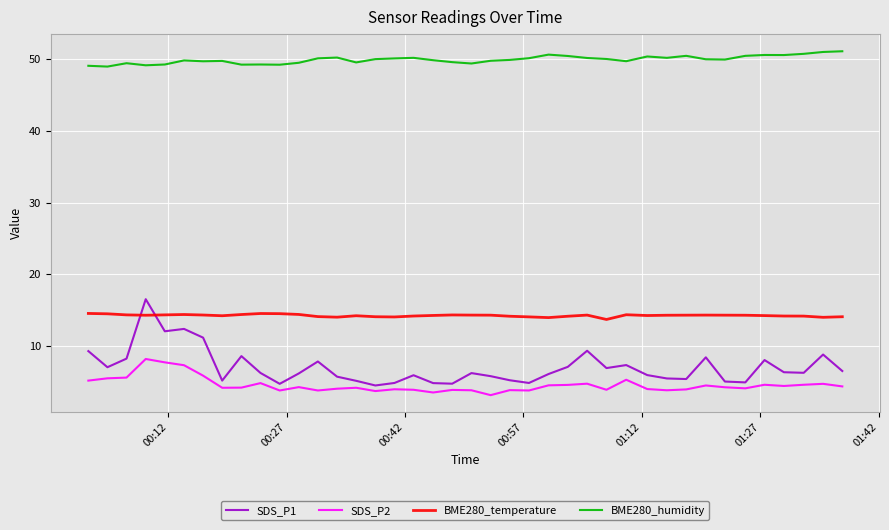

Which series has the largest range (max minus min)?

SDS_P1